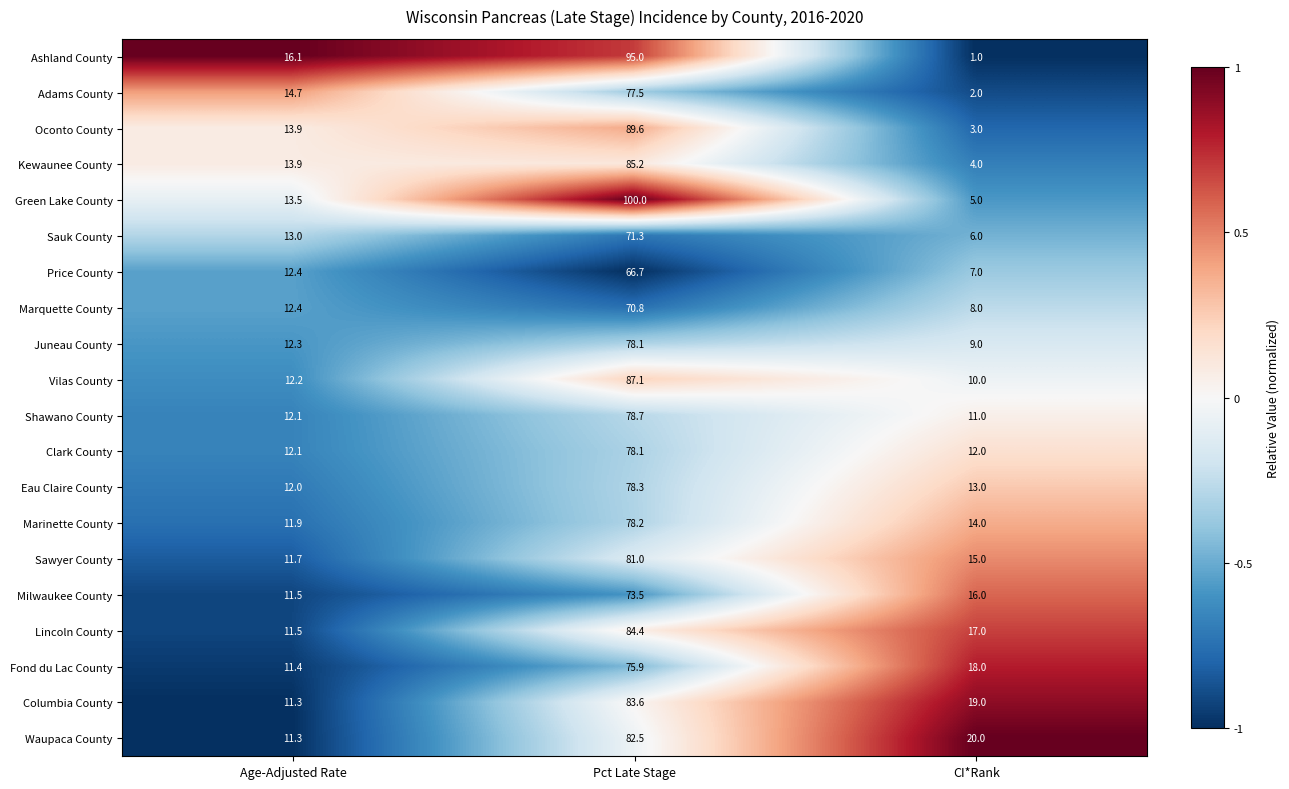

What is the spread (max minus min) of values at Pct Late Stage?

33.3